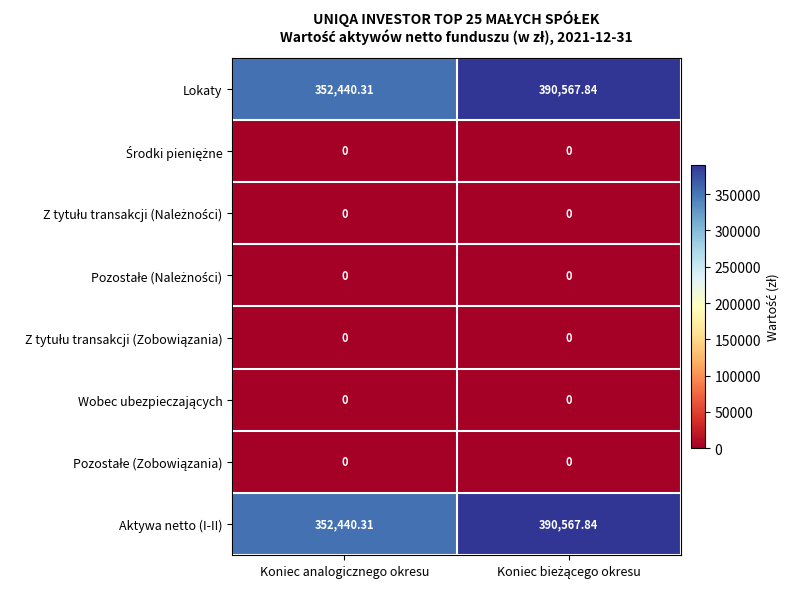

At which label is Lokaty closest to 371504?

Koniec analogicznego okresu